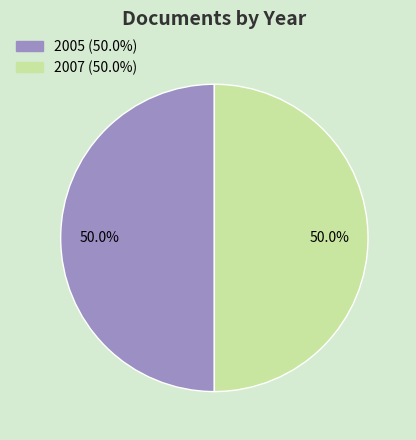

How much of the chart is everything except 2007?

50.0%